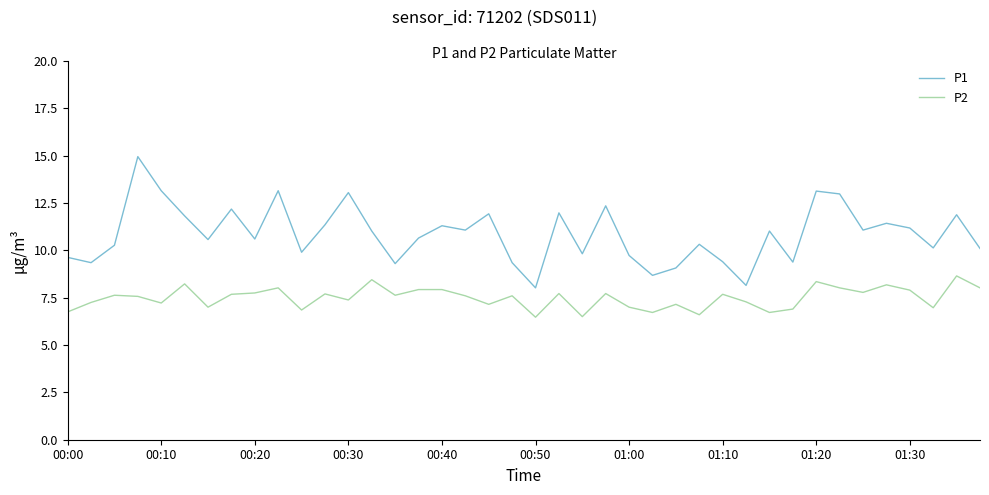

What is the minimum value shown in the chart?

6.5